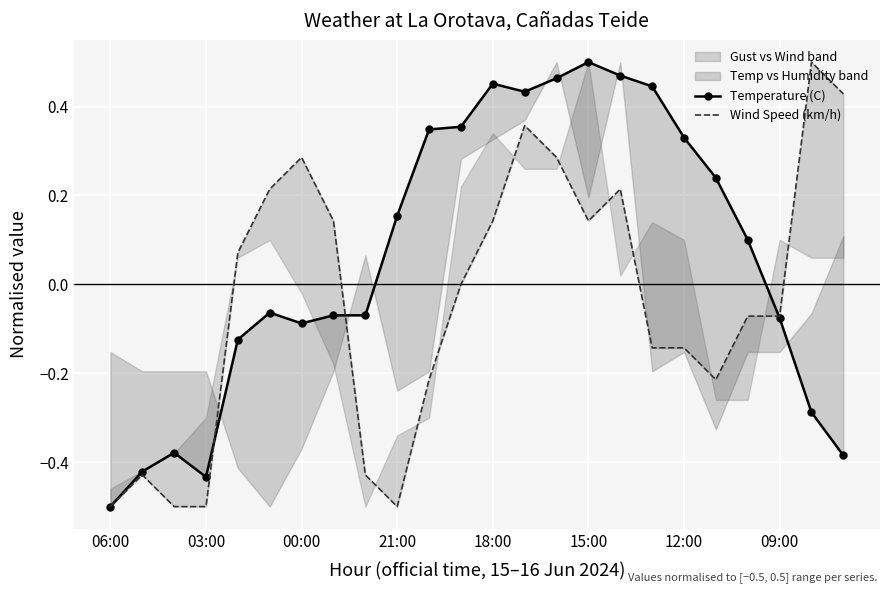

True or false: Temperature (C) has more than 0 points higher than both neighbors.

True